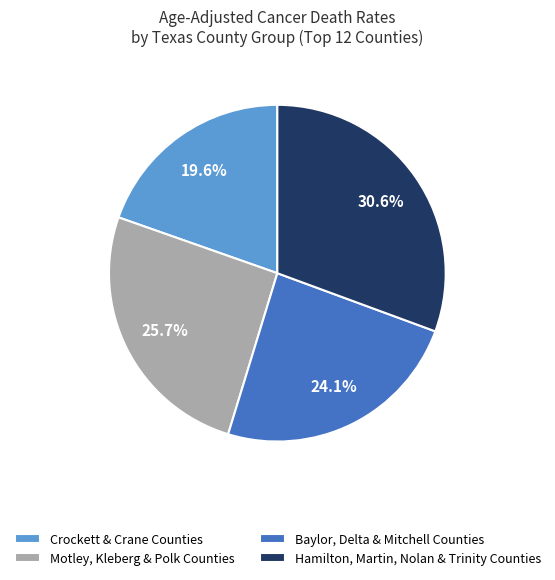

Does any single category account for the majority?

No